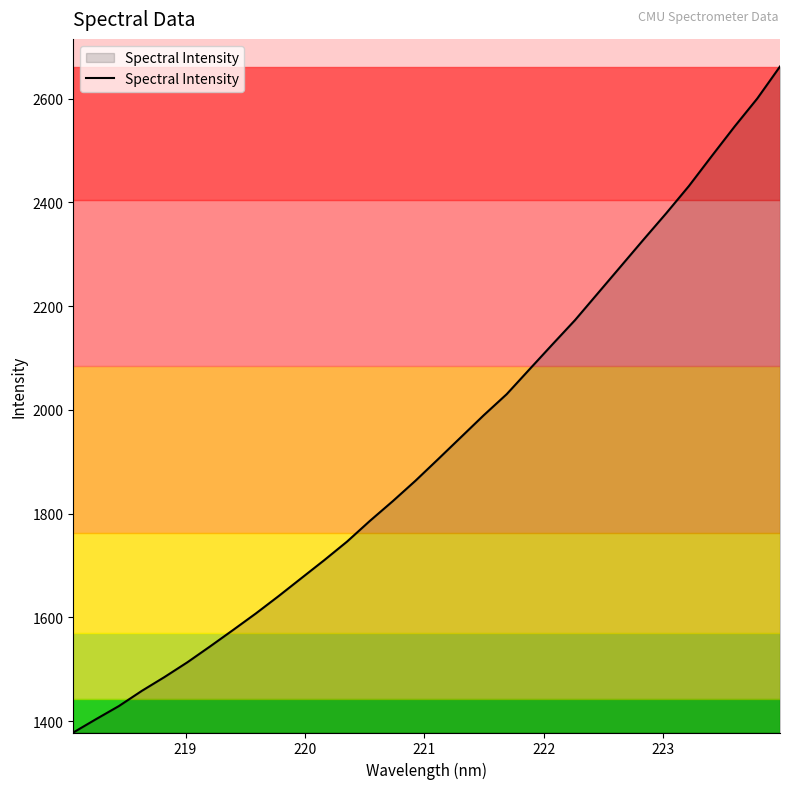

What is the smallest value displayed?

1378.2